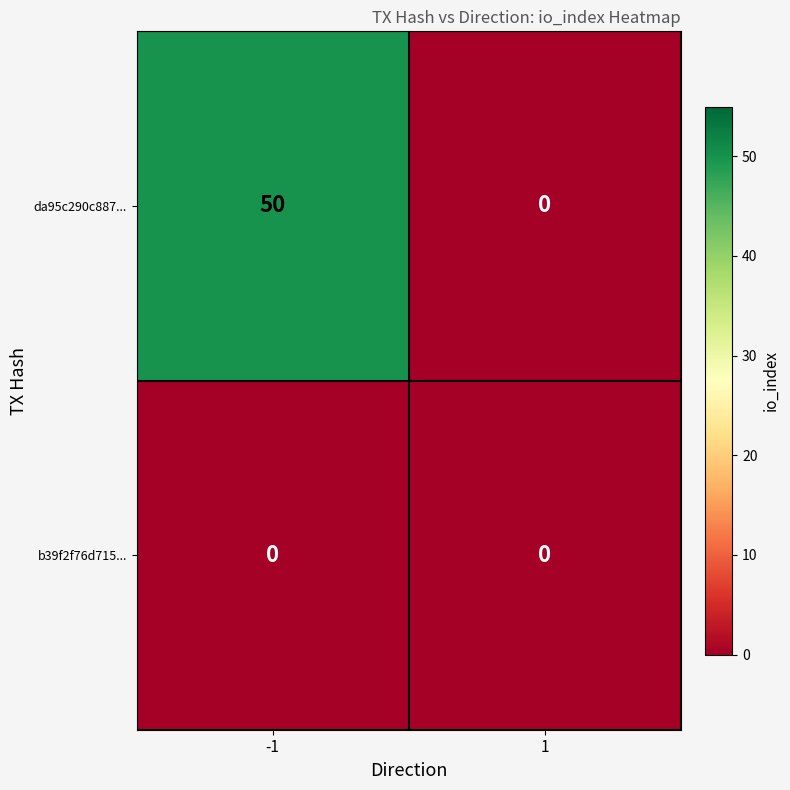

Reading left to right, what are all the values shown in this chart?

da95c290c887...: -1=50	1=0
b39f2f76d715...: -1=0	1=0